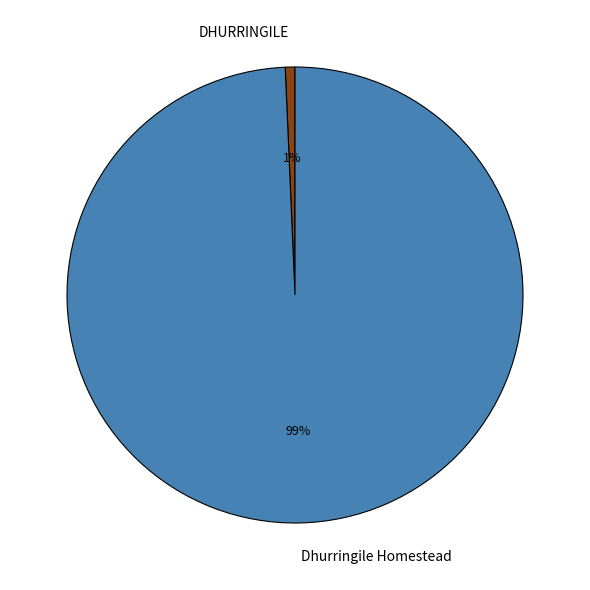

Which slice is the smallest?

DHURRINGILE